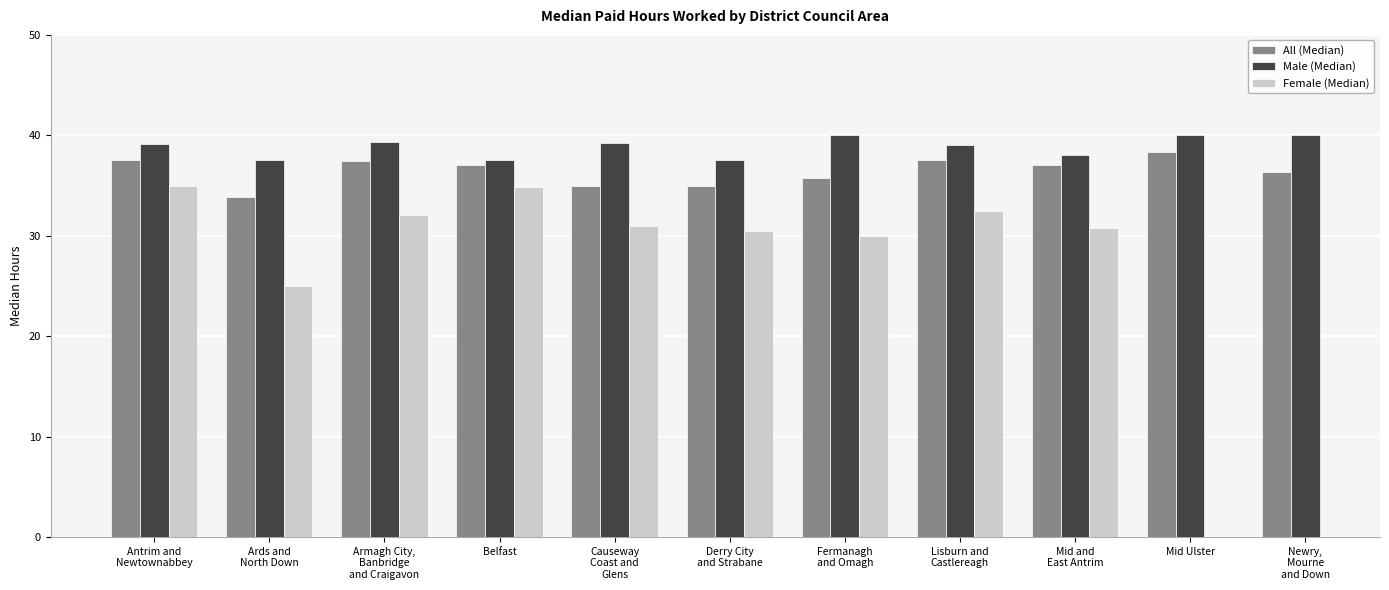

What is the approximate value of All (Median) at Lisburn and
Castlereagh?

37.5